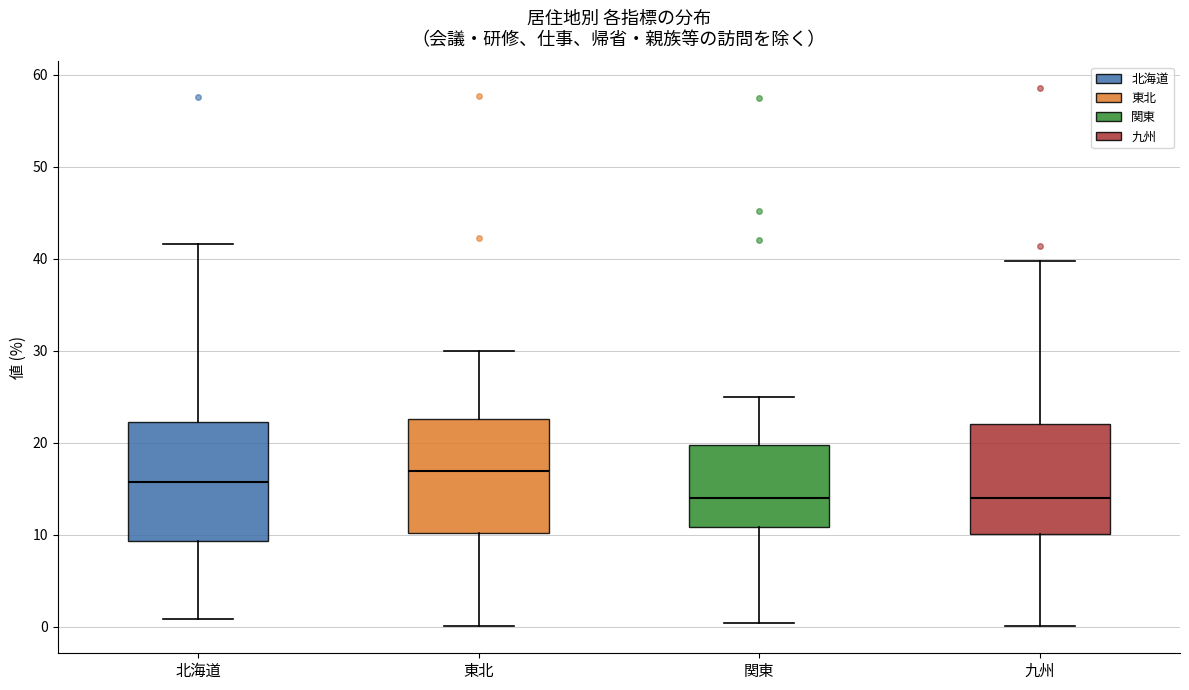

Reading left to right, read every box against the y-axis: the position of its median line, the range the box covers, and the ends of its whiskers. The values are not printed on the chart, so give them approximately, as read against the axis.

北海道: median 16, box 9 to 22, whiskers 1 to 42
東北: median 17, box 10 to 23, whiskers 0 to 30
関東: median 14, box 11 to 20, whiskers 0 to 25
九州: median 14, box 10 to 22, whiskers 0 to 40